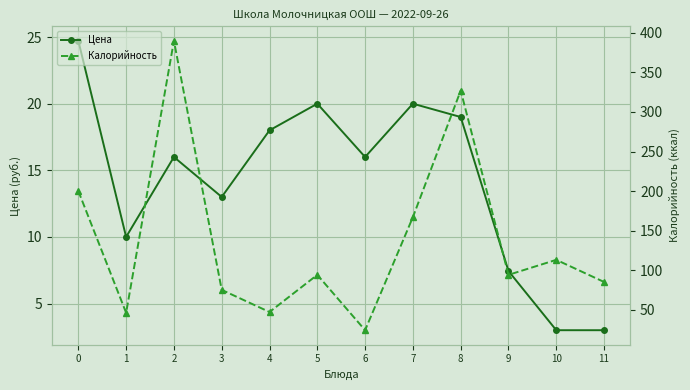

The Цена series shows 16.0 at 6. True or false?

True